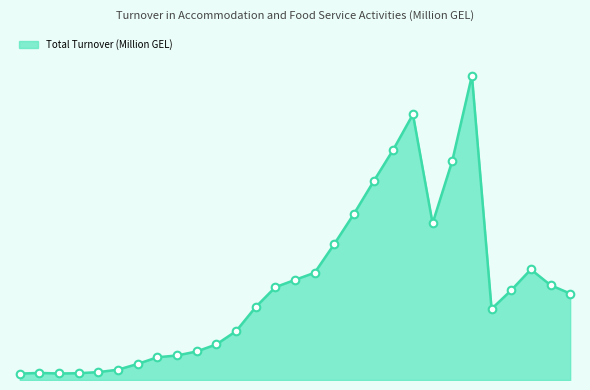

Does the chart have visible grid lines?

No